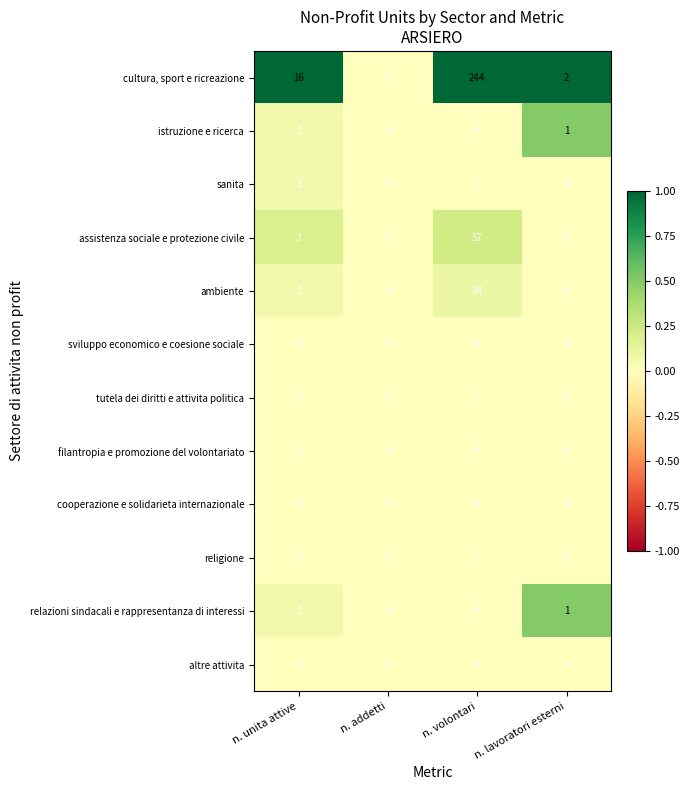

At which category does the chart reach its peak across all series?

n. volontari